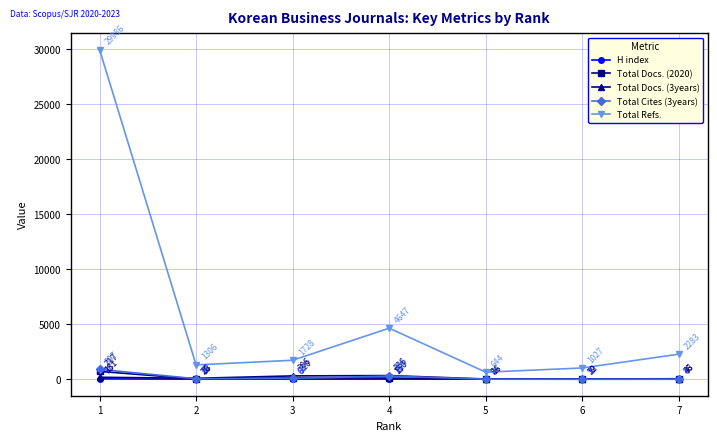

Rank the series by their maximum value, from lowest to highest.

H index, Total Docs. (3years), Total Docs. (2020), Total Cites (3years), Total Refs.